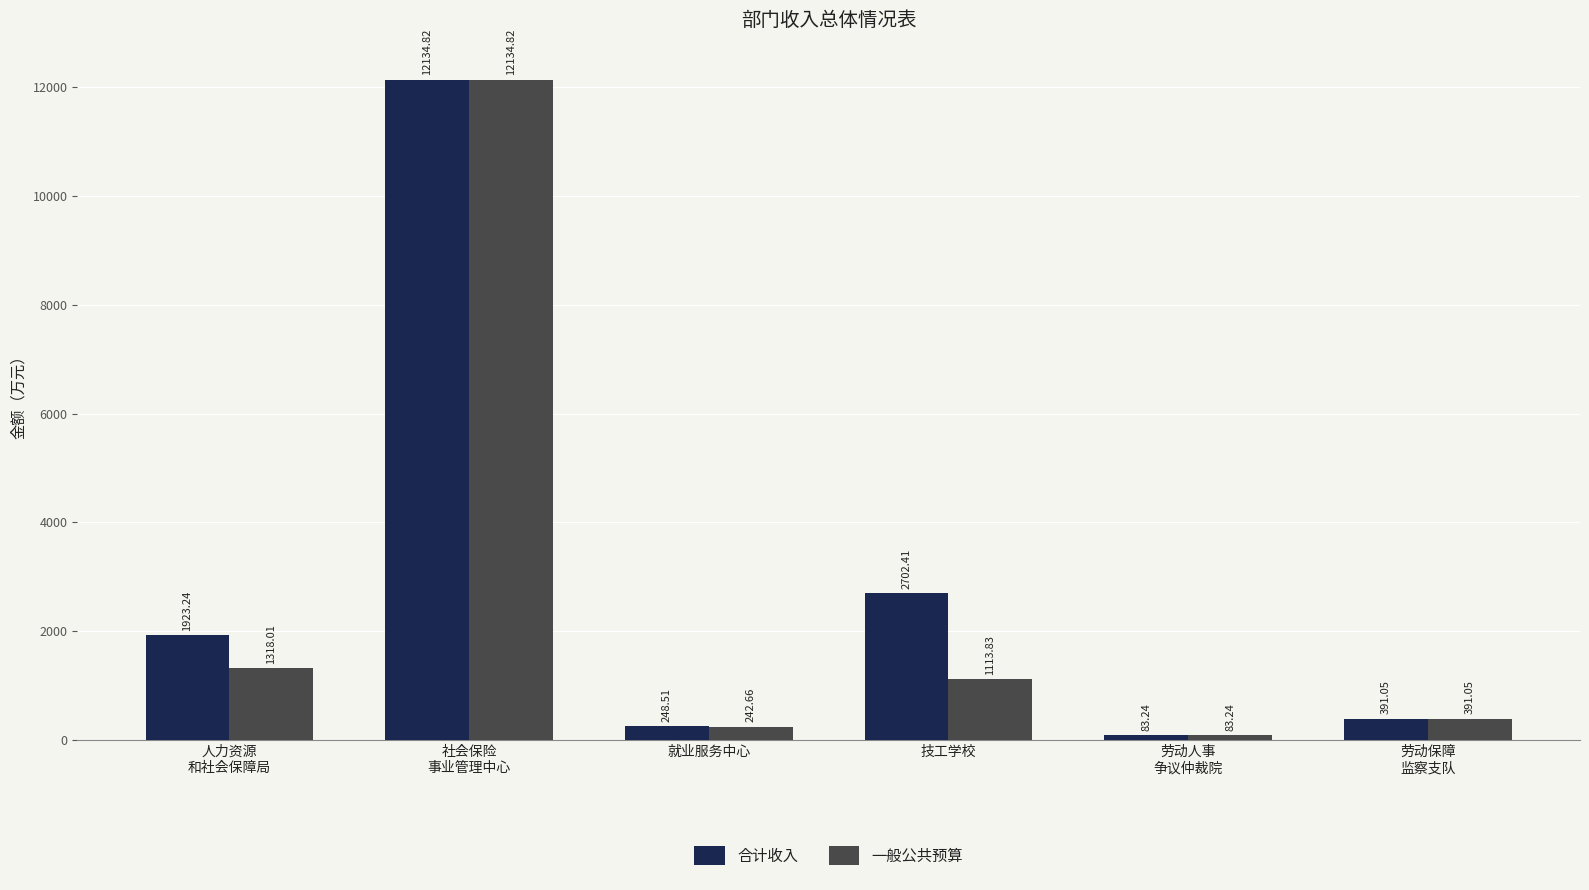

Which category has the lowest value in the 一般公共预算 series?

劳动人事
争议仲裁院